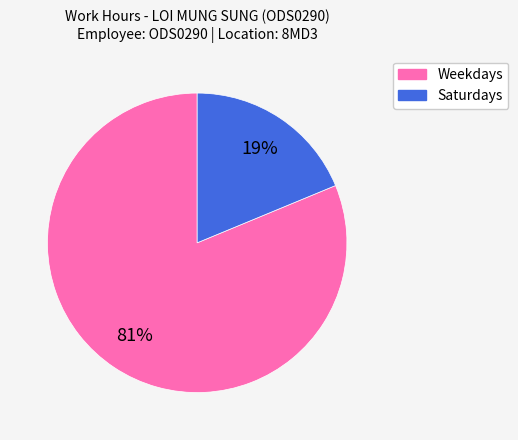

Is there any slice that represents more than half of the pie?

Yes